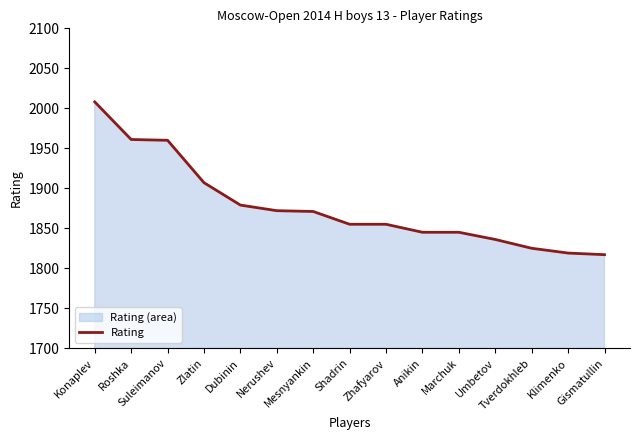

What is the difference between the values at Umbetov and Gismatullin?

19